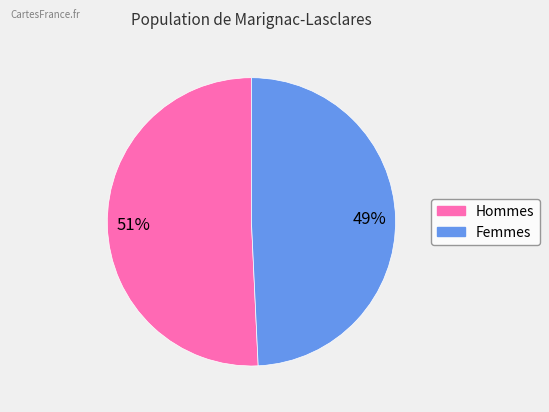

To the nearest percent, what is the average slice percentage?

50%